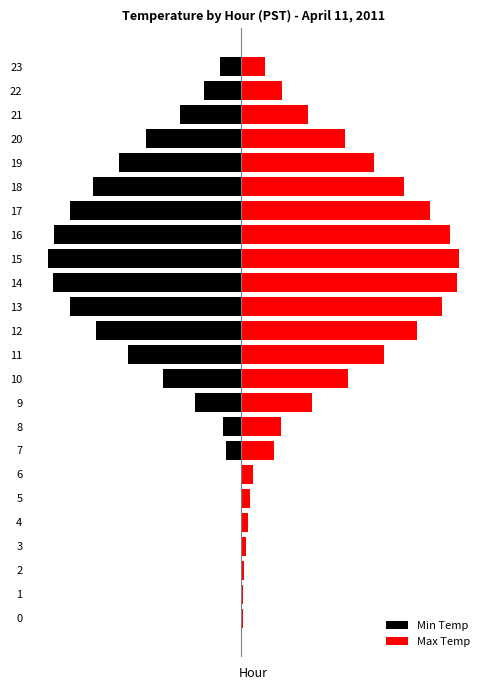

How many data points in Max Temp are less than 6?

11